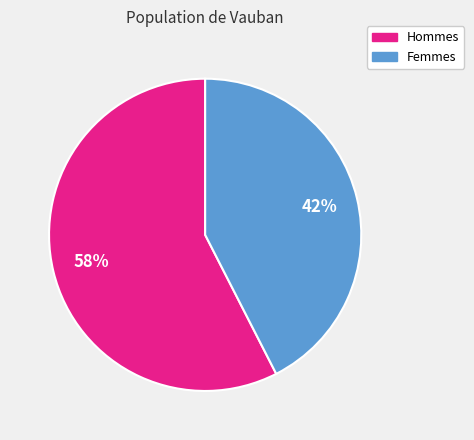

Approximately how many times larger is the value at Femmes compared to Hommes?

0.7